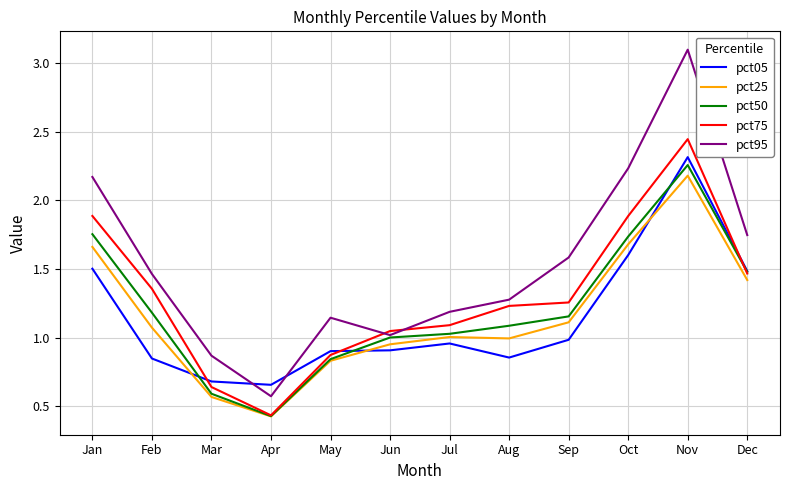

True or false: pct95 and pct25 intersect in this chart.

False